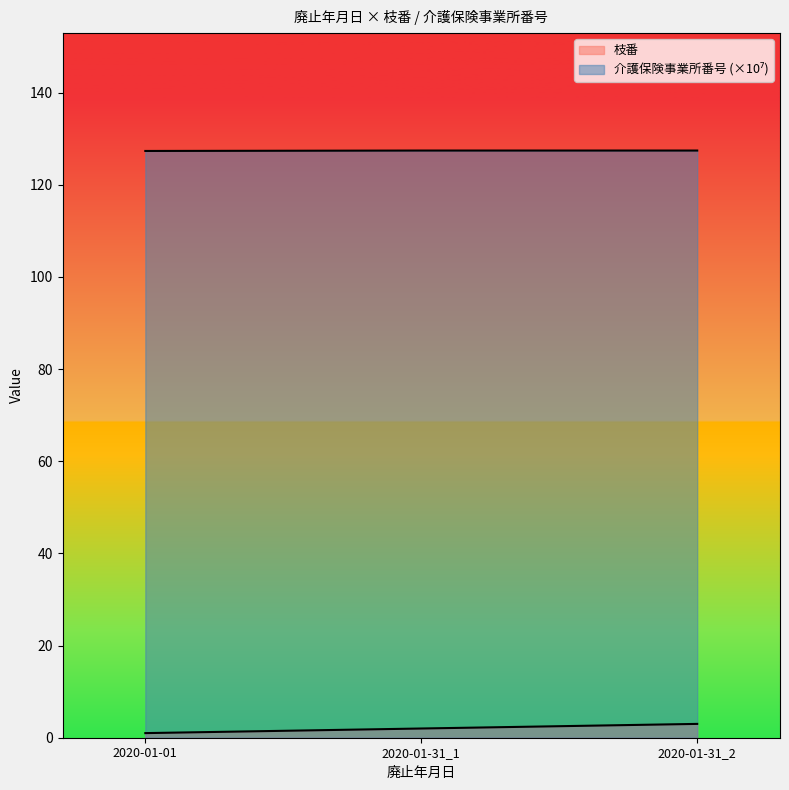

At how many categories does at least one series exceed 26?

3